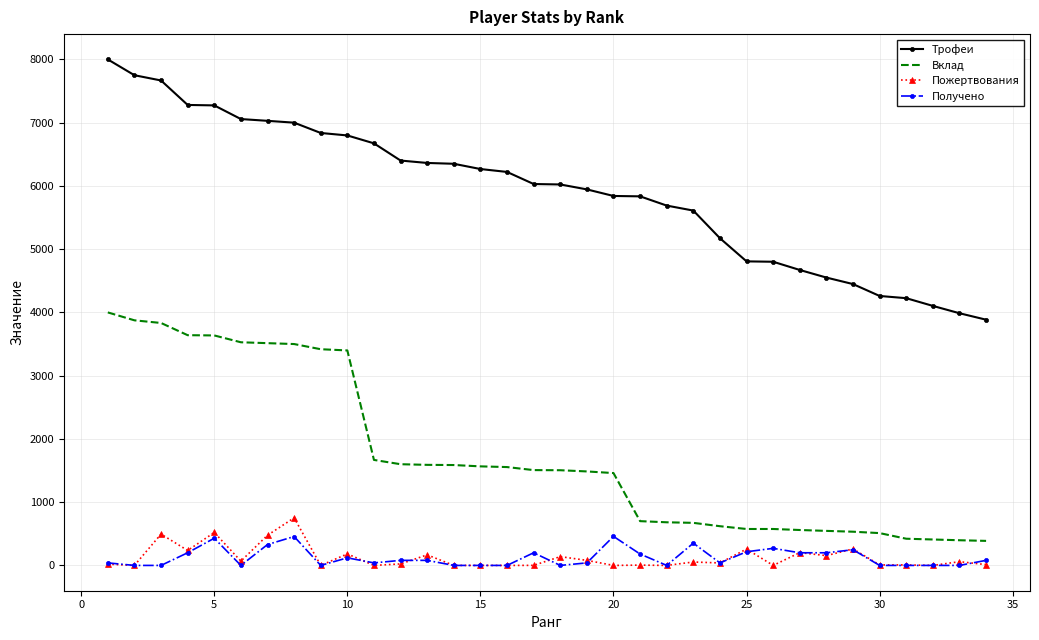

Which series has the widest spread of values?

Трофеи